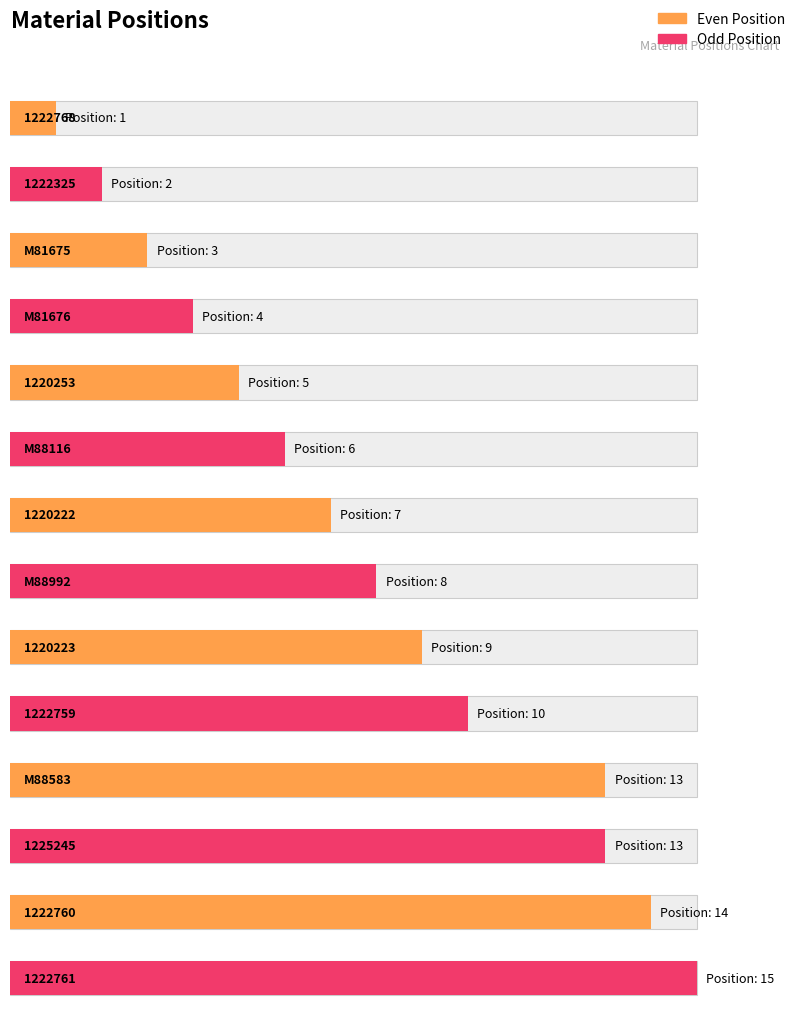

What is the smallest value displayed?

1